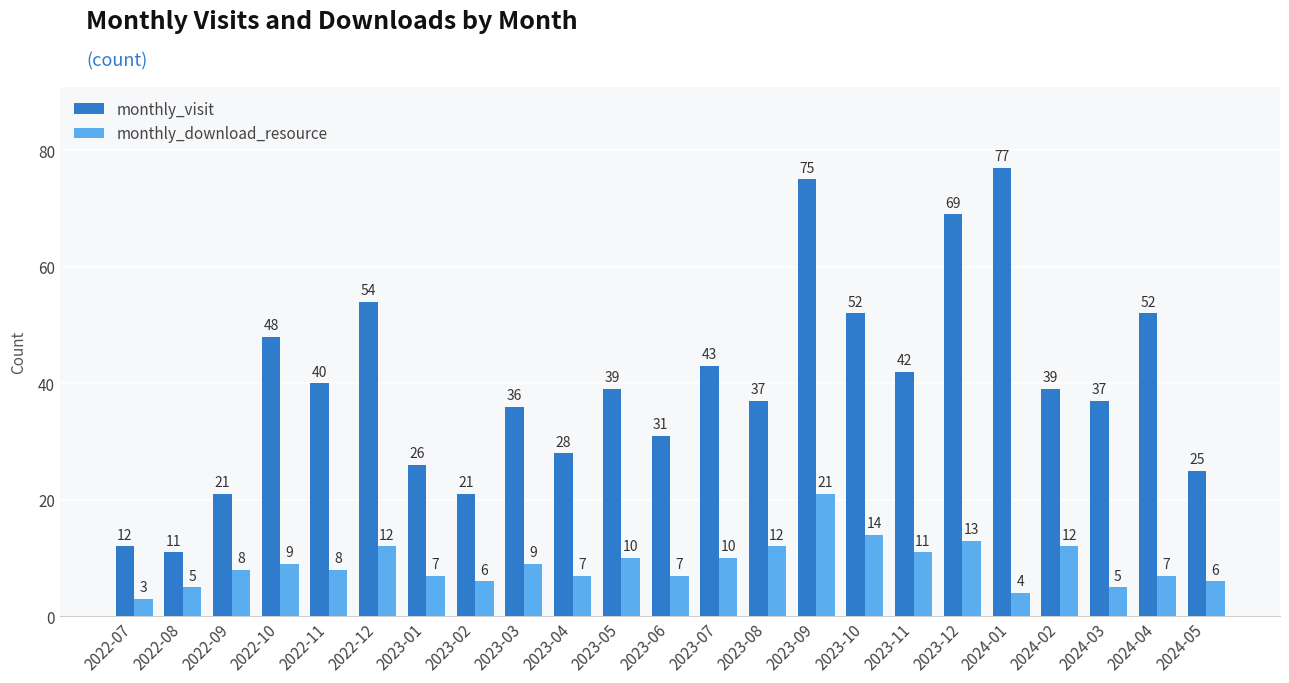

How many series are shown in this chart?

2